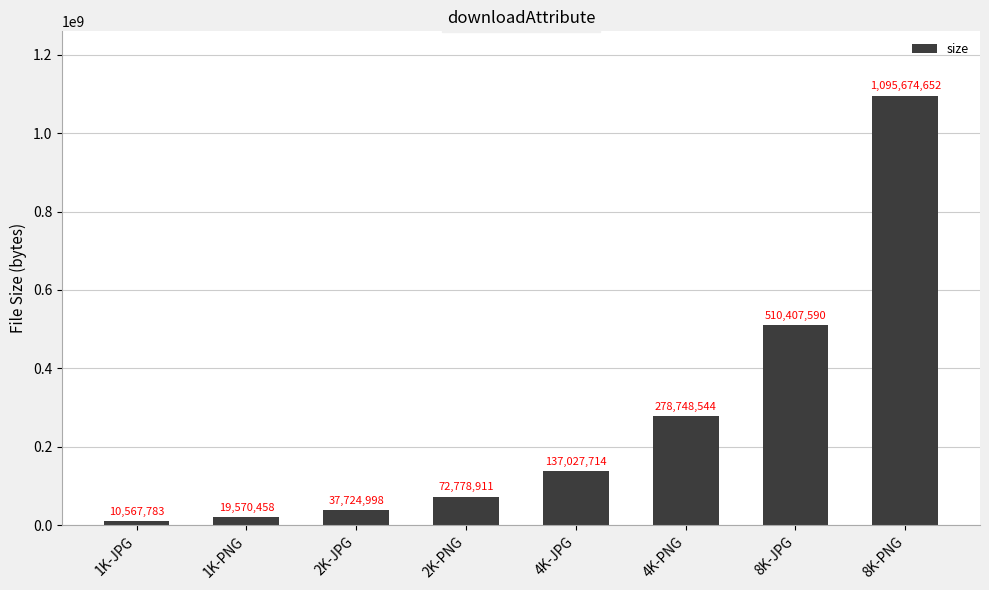

Count the number of categories in the chart.

8